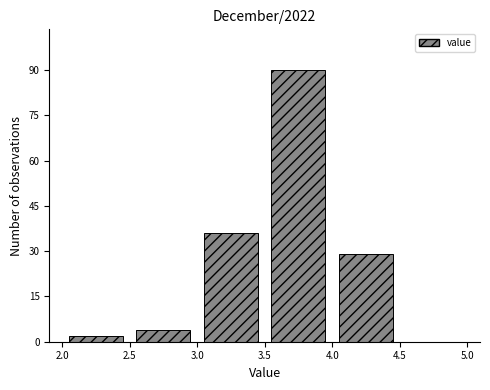

How tall is the bar that spans 3.0 to 3.5 on the x-axis? The values are not printed on the chart, so give them approximately, as read against the axis.

36